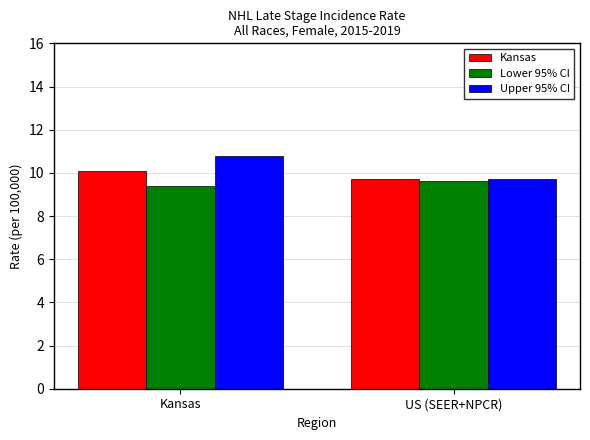

Reading left to right, what are all the values shown in this chart?

Kansas: Kansas=10.1	US (SEER+NPCR)=9.7
Lower 95% CI: Kansas=9.4	US (SEER+NPCR)=9.6
Upper 95% CI: Kansas=10.8	US (SEER+NPCR)=9.7